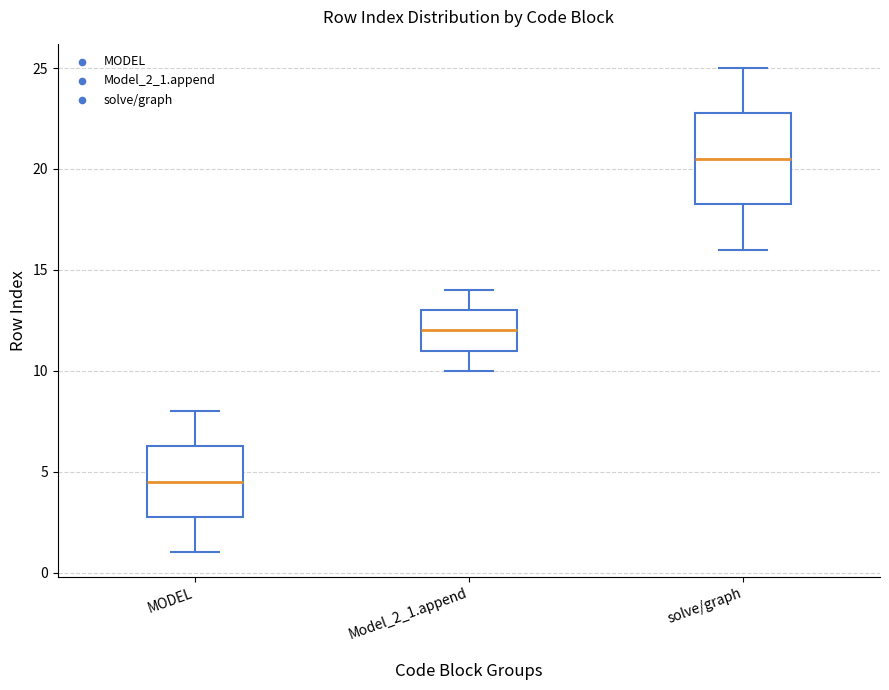

Reading left to right, read every box against the y-axis: the position of its median line, the range the box covers, and the ends of its whiskers. The values are not printed on the chart, so give them approximately, as read against the axis.

MODEL: median 4.5, box 3.0 to 6.5, whiskers 1.0 to 8.0
Model_2_1.append: median 12.0, box 11.0 to 13.0, whiskers 10.0 to 14.0
solve/graph: median 20.5, box 18.5 to 23.0, whiskers 16.0 to 25.0